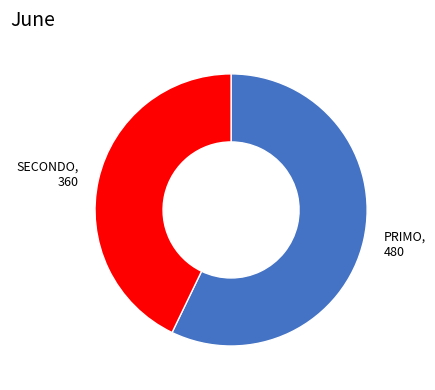

How many segments does this pie chart have?

2